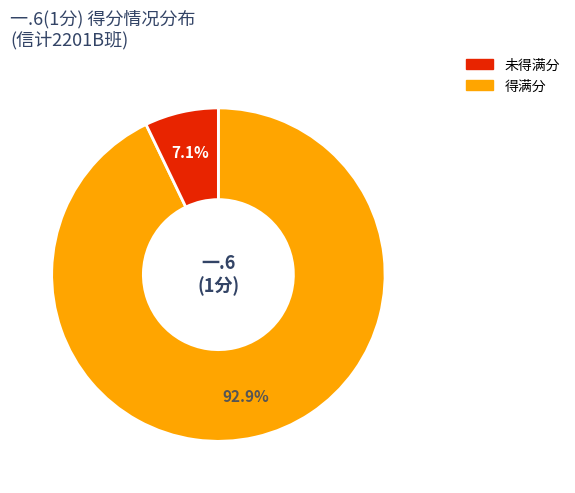

Does any single category account for the majority?

Yes